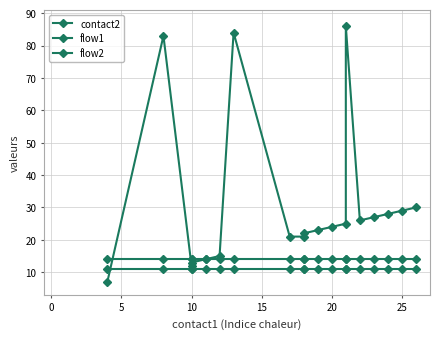

Reading left to right, extract all data points from this chart.

contact2: 7	83	12	13	14	15	84	21	21	22	23	24	25	86	26	27	28	29	30
flow1: 14	14	14	14	14	14	14	14	14	14	14	14	14	14	14	14	14	14	14
flow2: 11	11	11	11	11	11	11	11	11	11	11	11	11	11	11	11	11	11	11